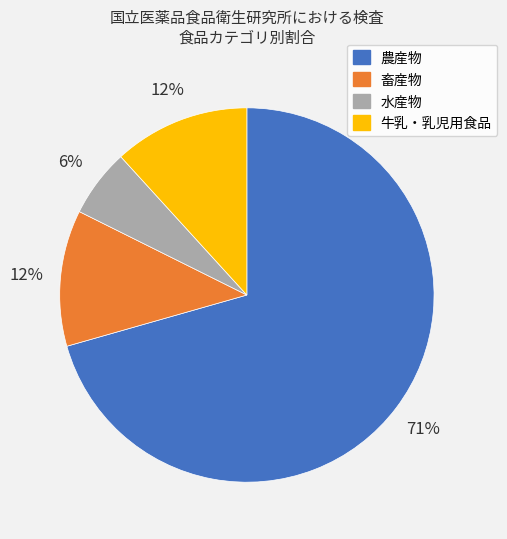

To the nearest percent, what is the combined percentage of 農産物 and 牛乳・乳児用食品?

82%